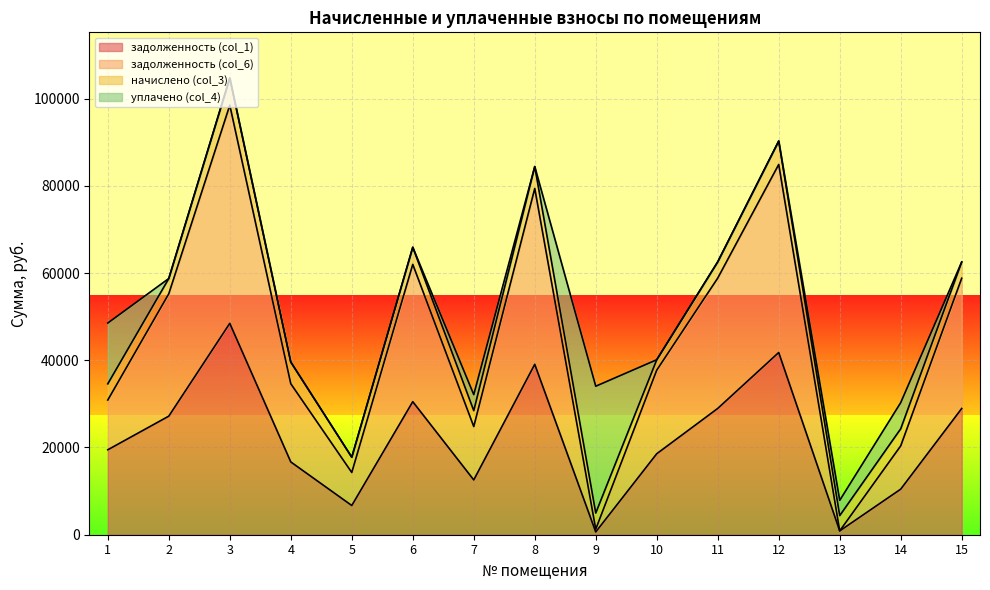

How many values in the задолженность (col_6) series exceed 37731?

8